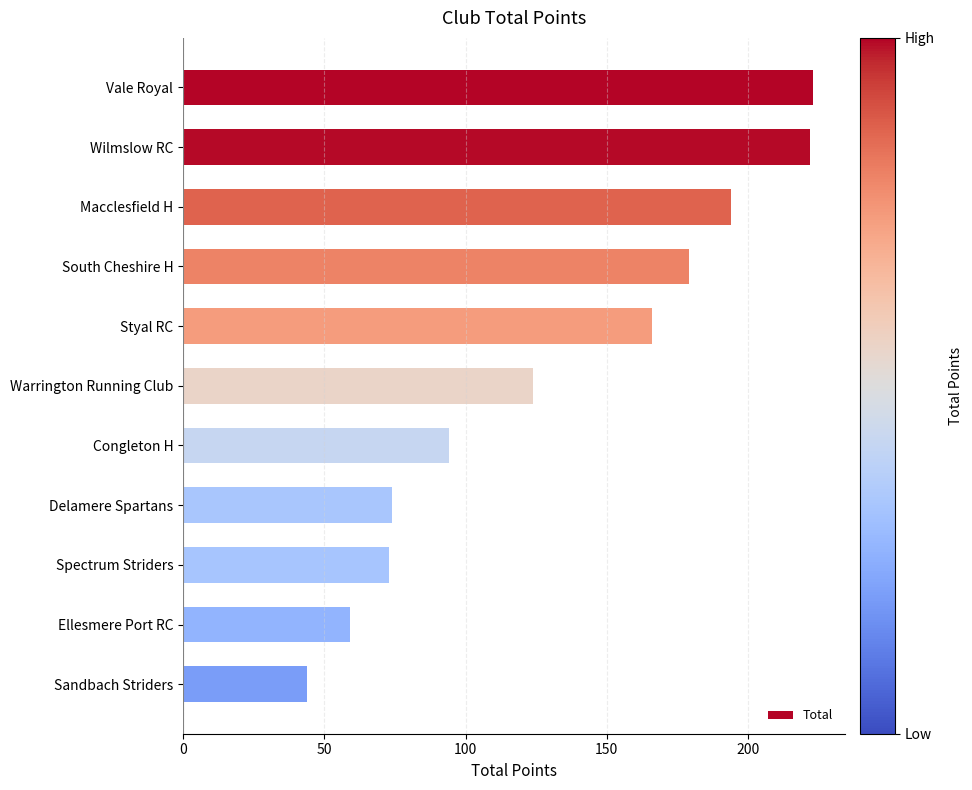

What is the sum of all values?

1452